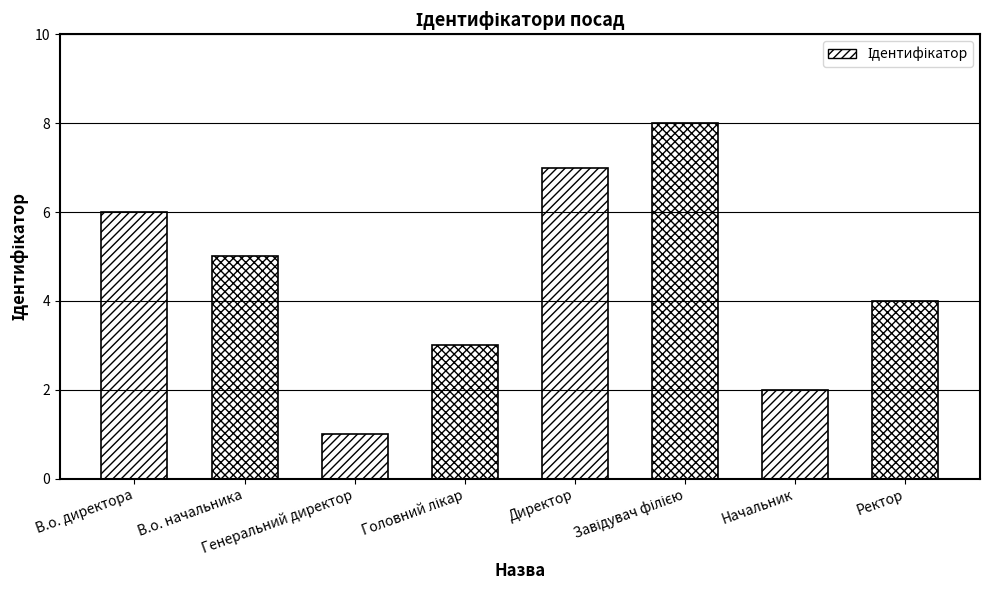

What is the difference between the maximum and minimum values?

7